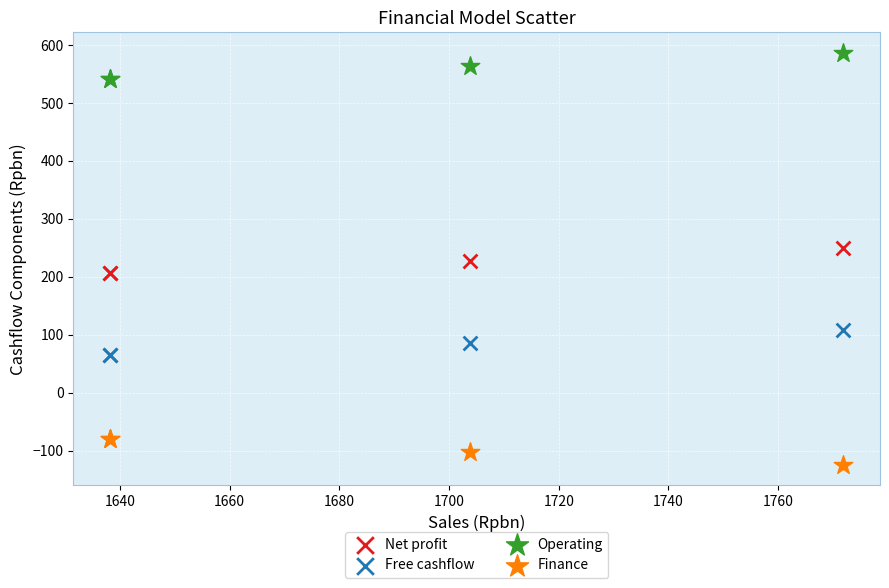

Which series reaches the maximum Y coordinate?

Operating